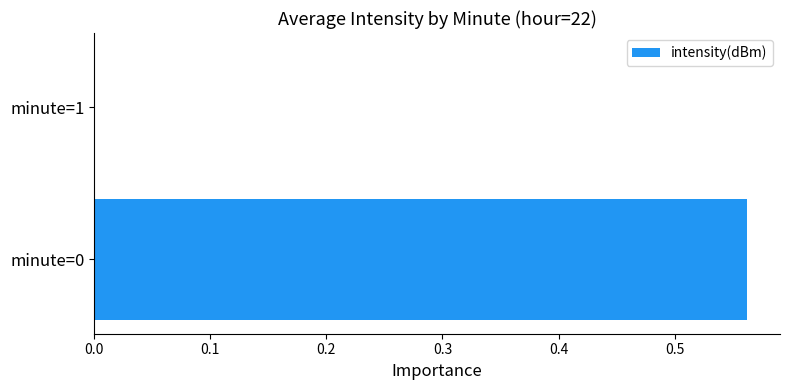

Count the number of values greater than 0.

1